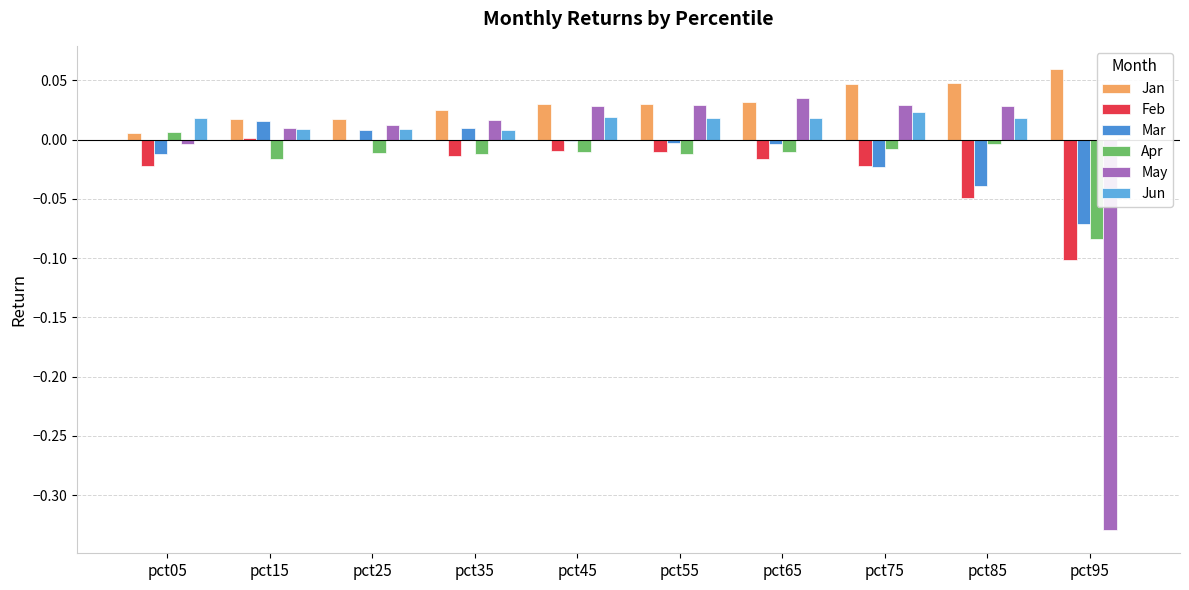

Count the number of data series in this chart.

6